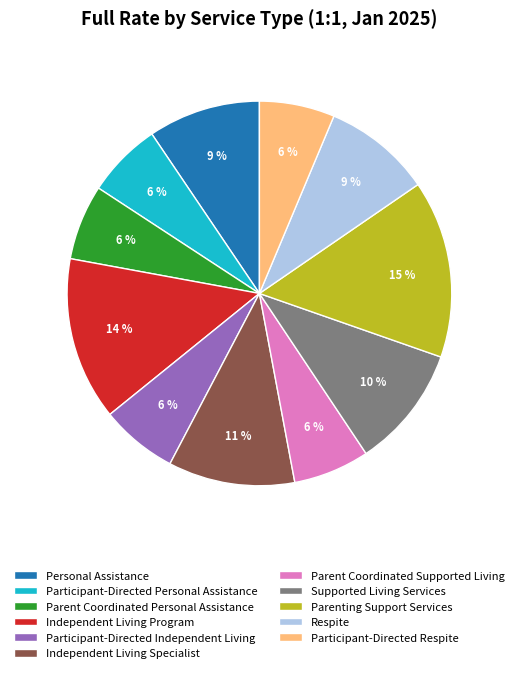

What percentage is the Parenting Support Services slice, to the nearest percent?

15%